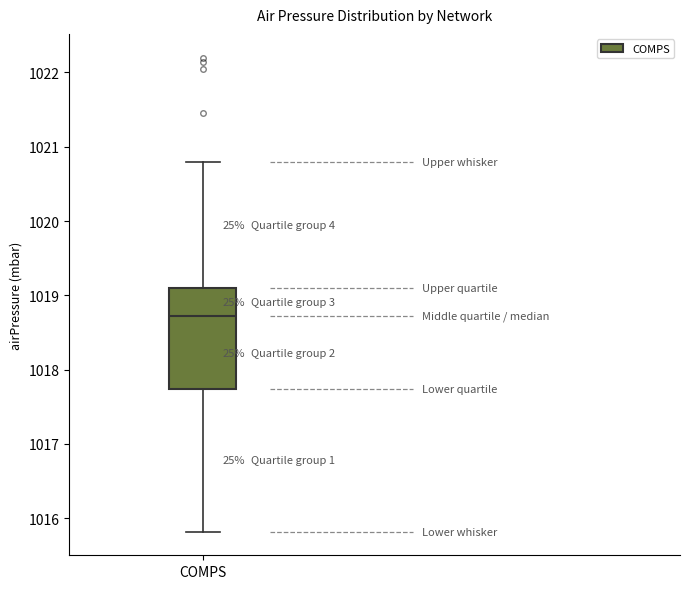

Where is the lower edge of the box for COMPS on the y-axis? The values are not printed on the chart, so give them approximately, as read against the axis.

1017.7